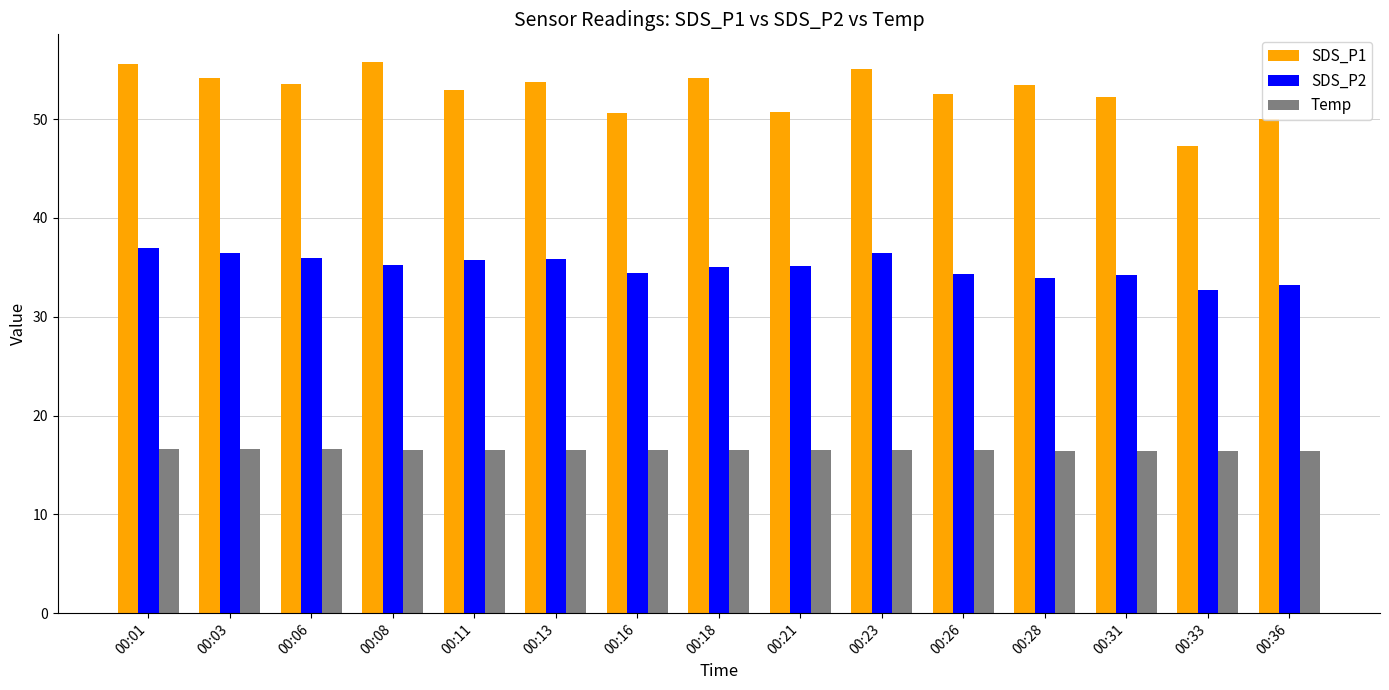

What is the average value of the Temp series?

16.5